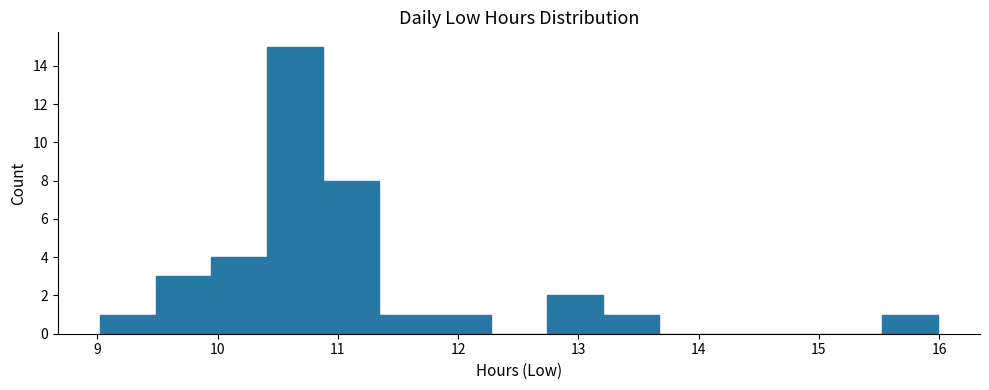

How tall is the bar that spans 11.8 to 12.3 on the x-axis? Neither the bar edges nor the heights are printed on the chart, so give them approximately, as read against the axes.

1